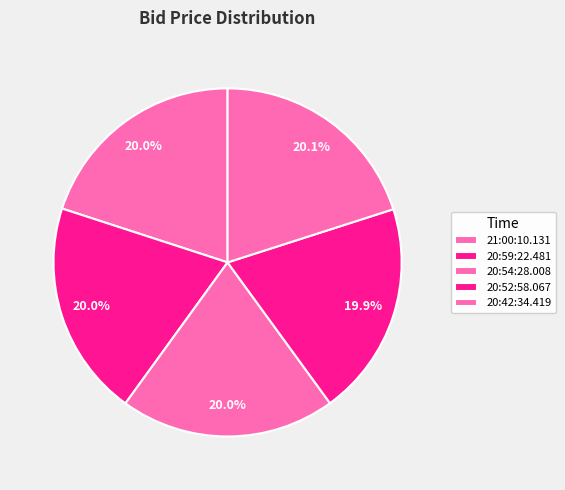

What is the ratio of the value at 20:59:22.481 to the value at 20:54:28.008?

1.0